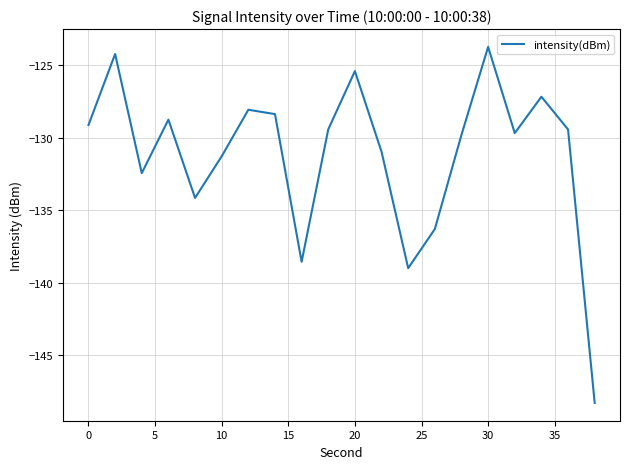

What is the difference between the maximum and minimum values?

24.5